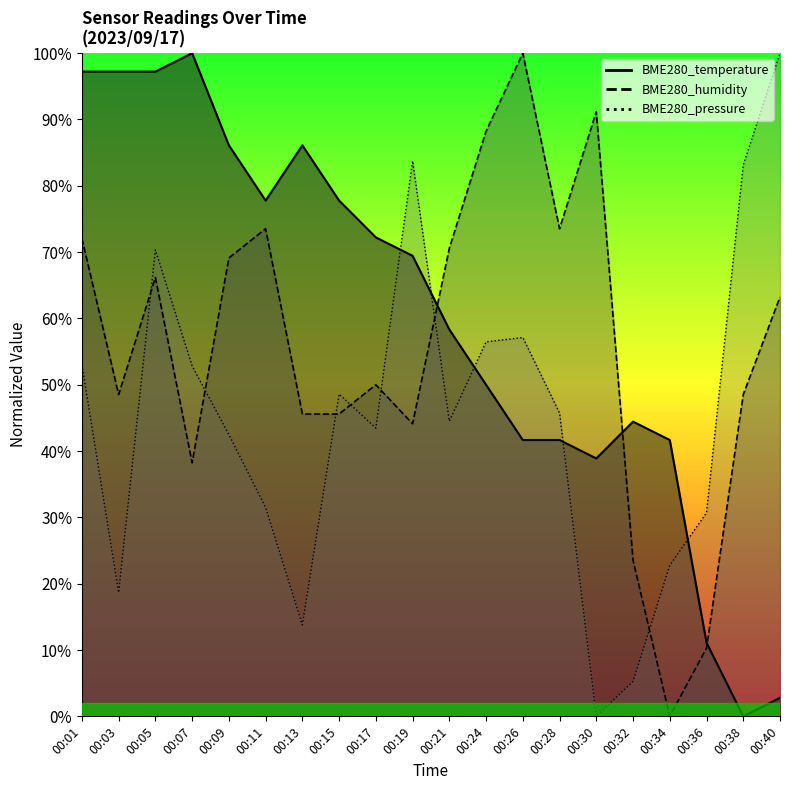

Which series changed the most between 00:32 and 00:34?

BME280_humidity